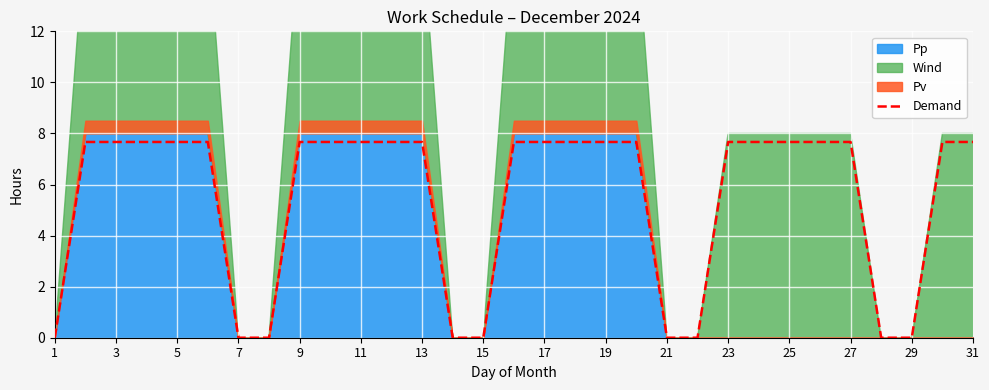

The Demand series shows 12.4 at 23. True or false?

False